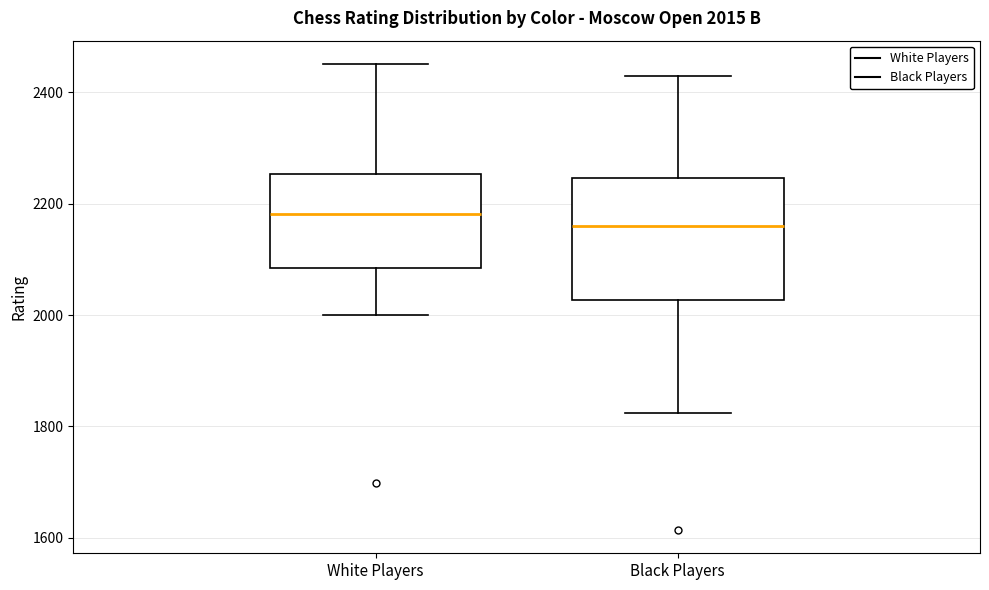

Which box is the tallest, from its lower edge to its upper edge?

Black Players